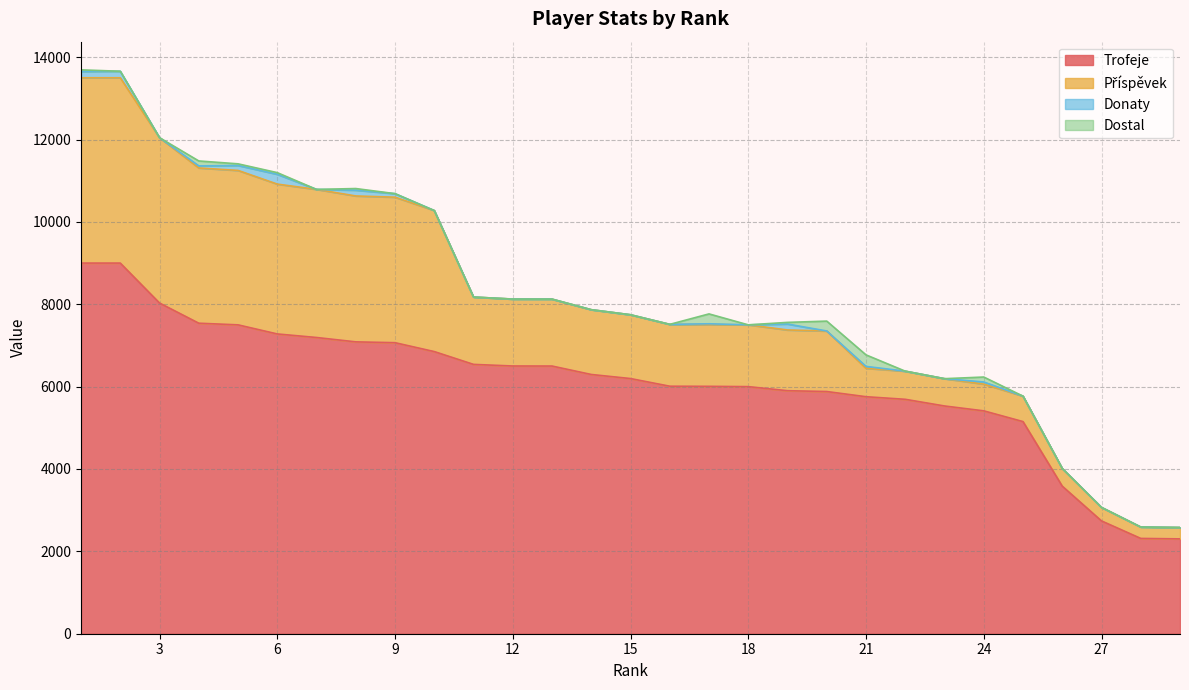

What is the difference between the second highest and second lowest values in the Donaty series?

158